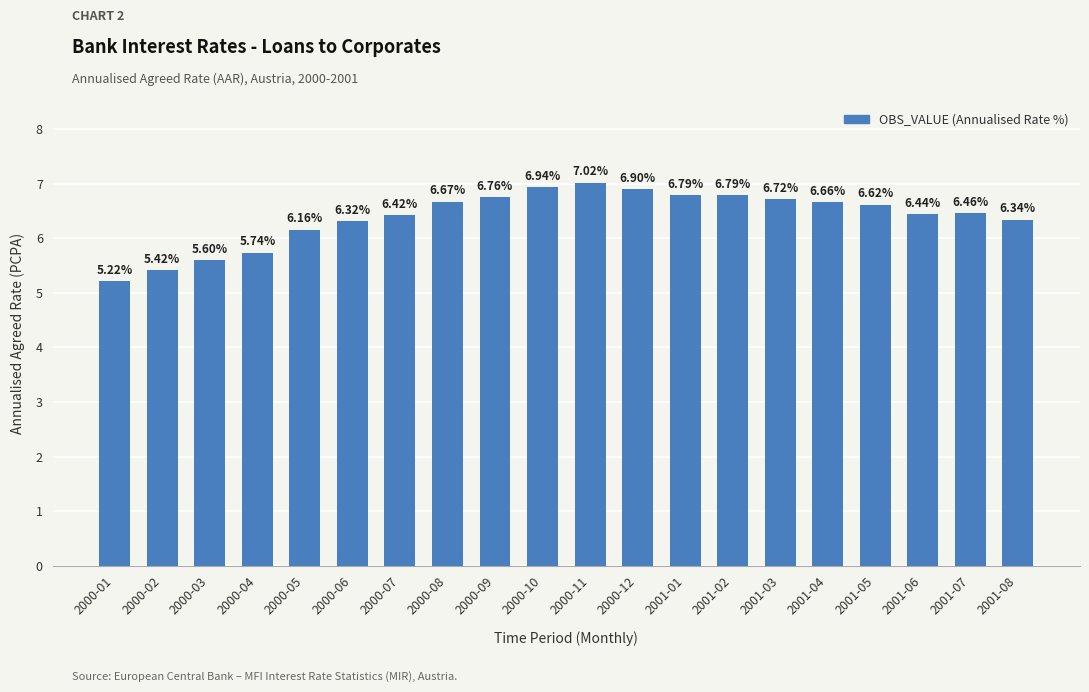

How many data points does each series have?

20